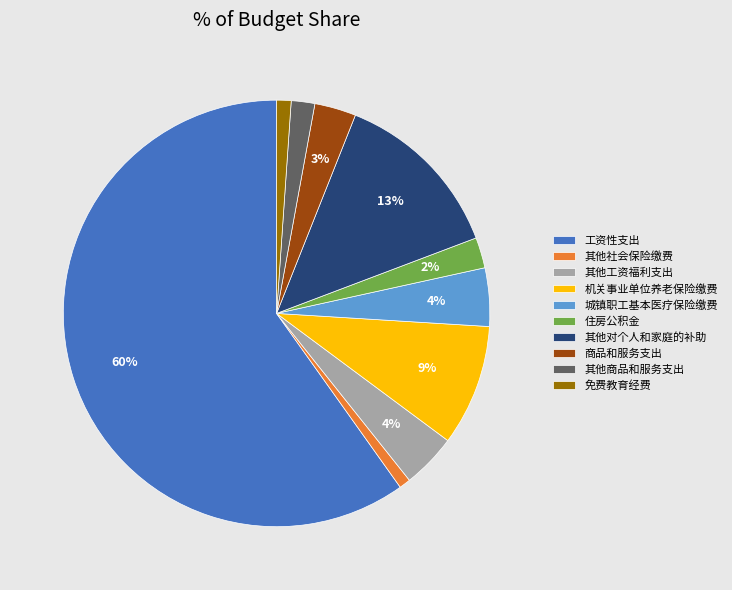

The 其他工资福利支出 slice represents 4% of the pie. True or false?

True